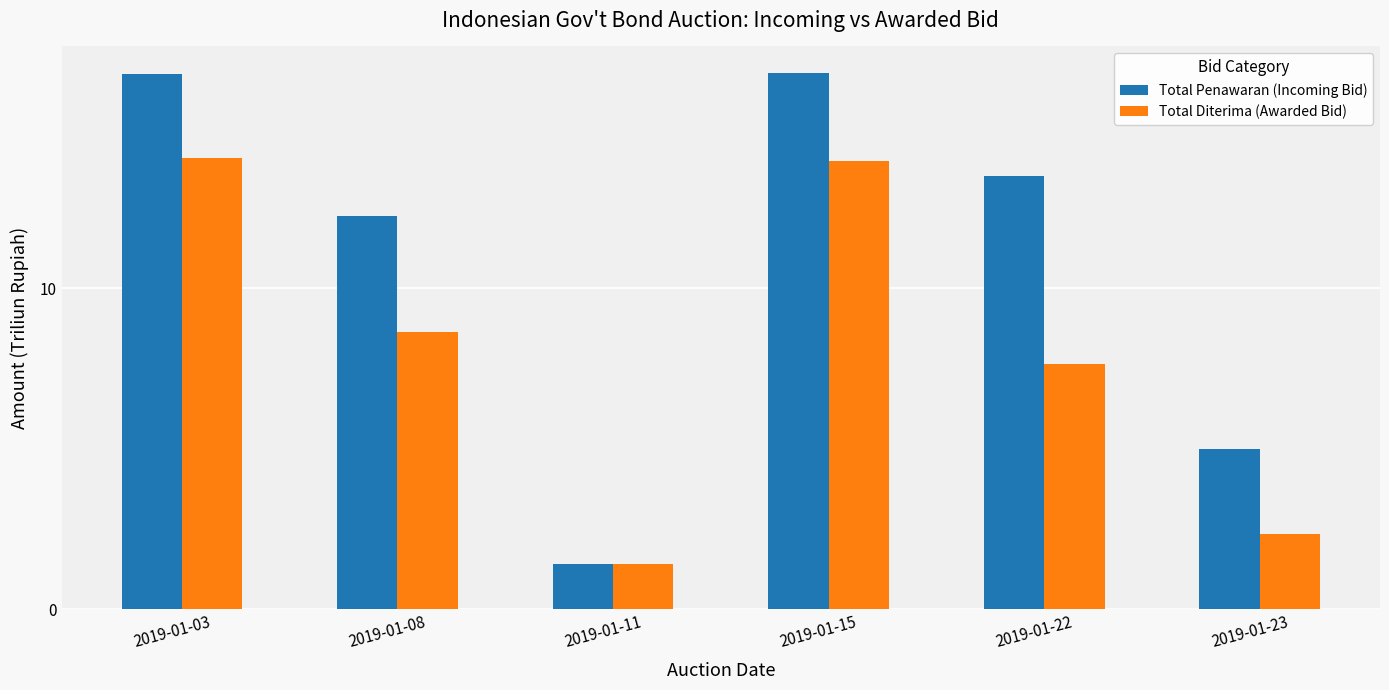

Rank the categories by Total Penawaran (Incoming Bid) value from highest to lowest.

2019-01-15, 2019-01-03, 2019-01-22, 2019-01-08, 2019-01-23, 2019-01-11